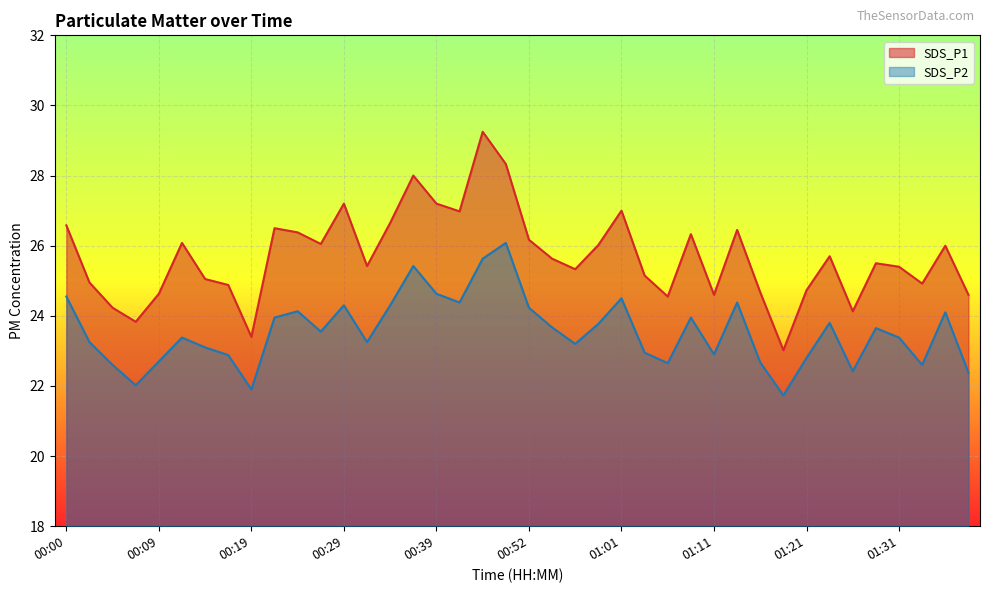

The SDS_P2 series shows 42.0 at 00:52. True or false?

False